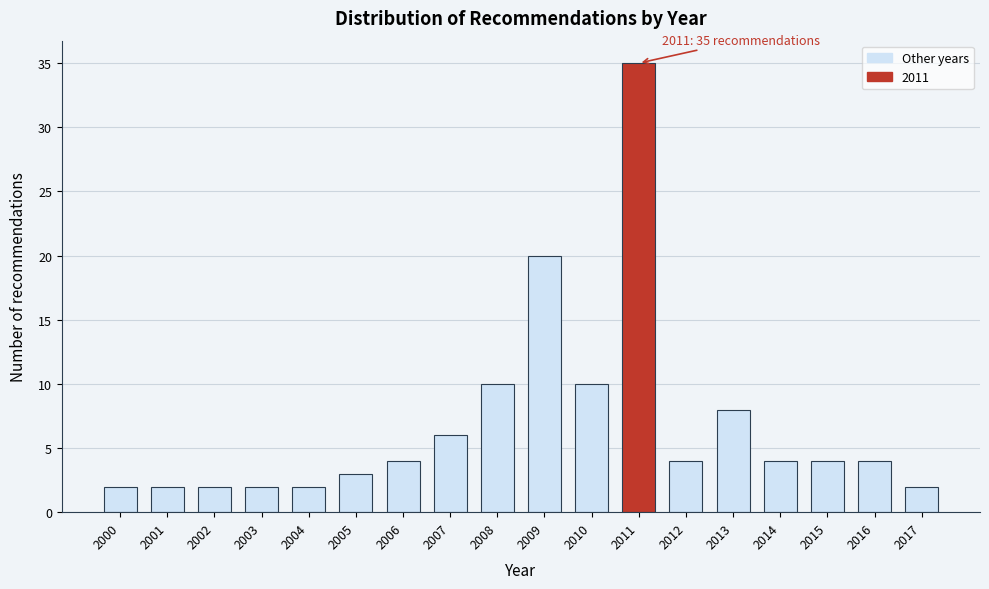

Reading right to left, list all the values displayed in this chart.

2017=2	2016=4	2015=4	2014=4	2013=8	2012=4	2011=35	2010=10	2009=20	2008=10	2007=6	2006=4	2005=3	2004=2	2003=2	2002=2	2001=2	2000=2